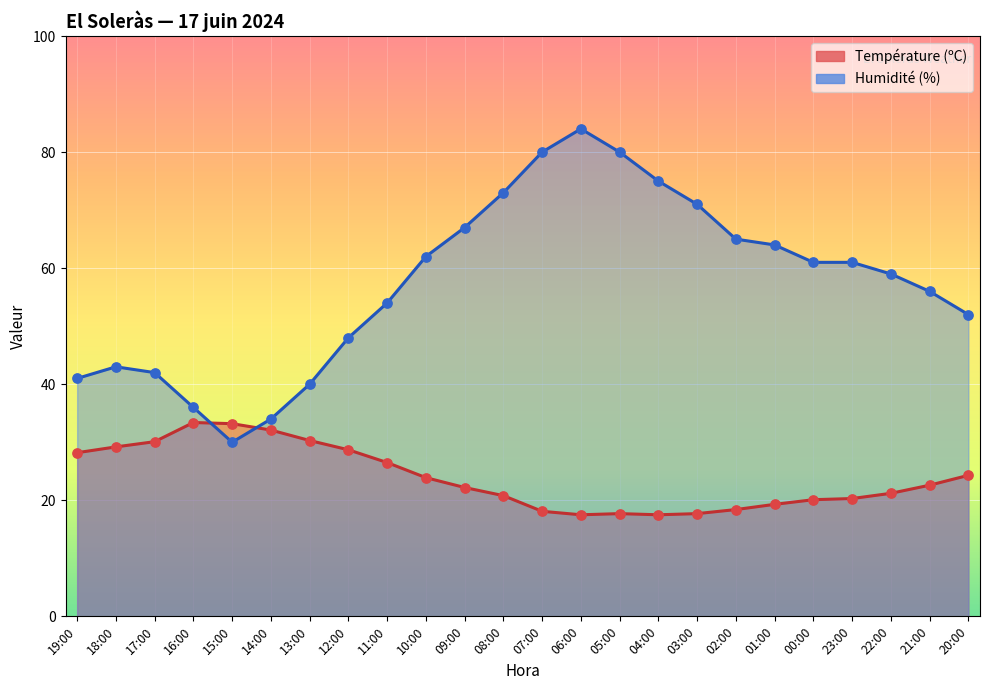

Which series contains the lowest Y value?

Température (ºC)